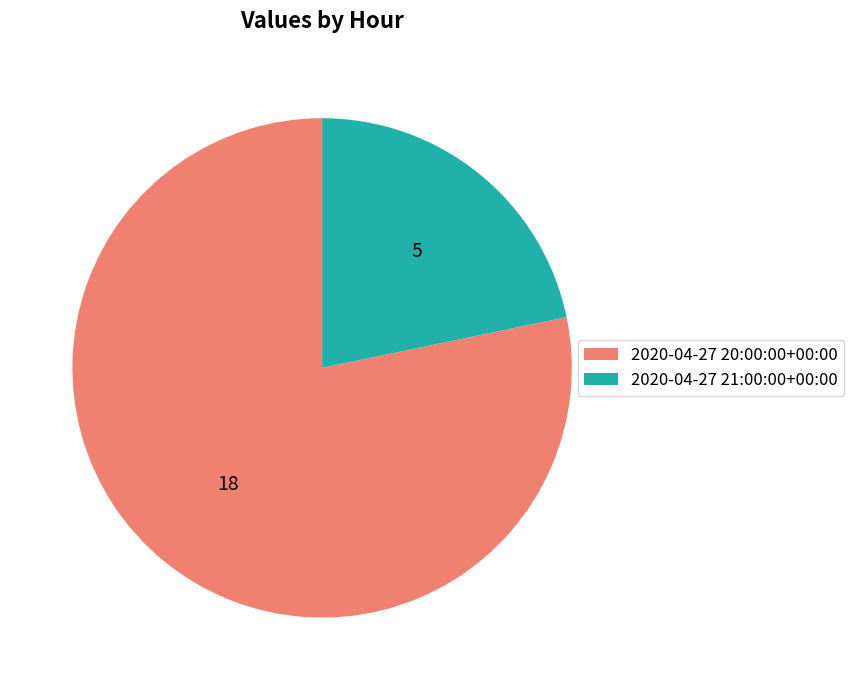

Which category has the smallest portion of the pie?

2020-04-27 21:00:00+00:00